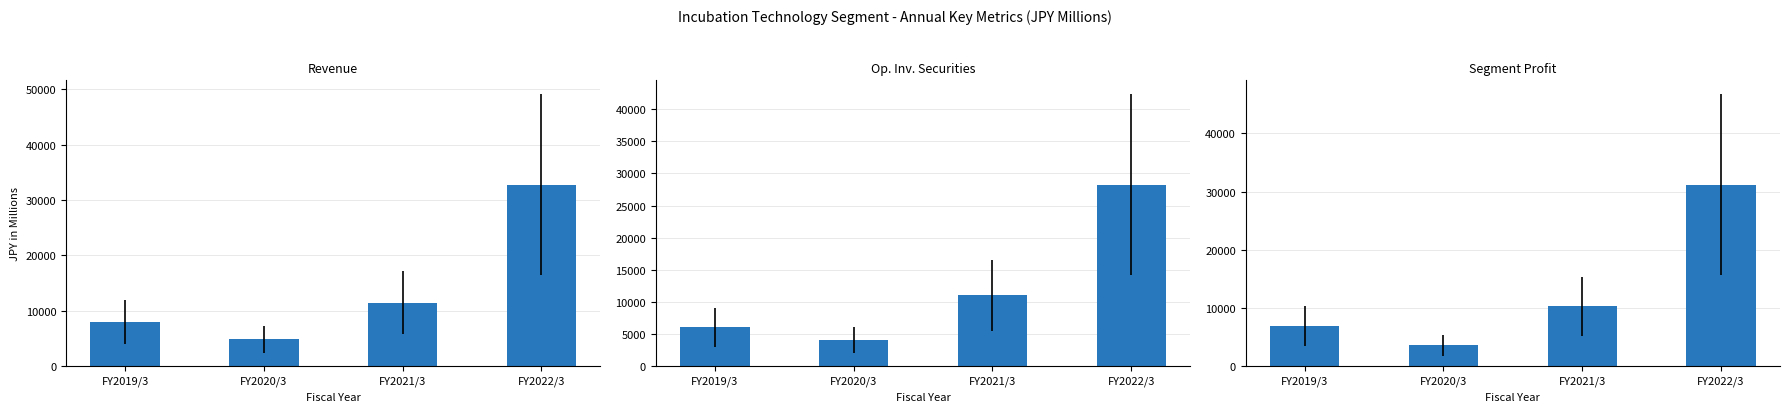

How many bars are there in each group?

3